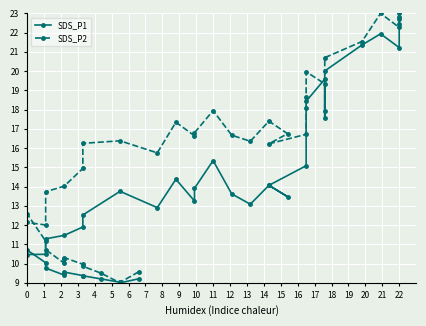

How many data points in SDS_P2 are above 16?

22